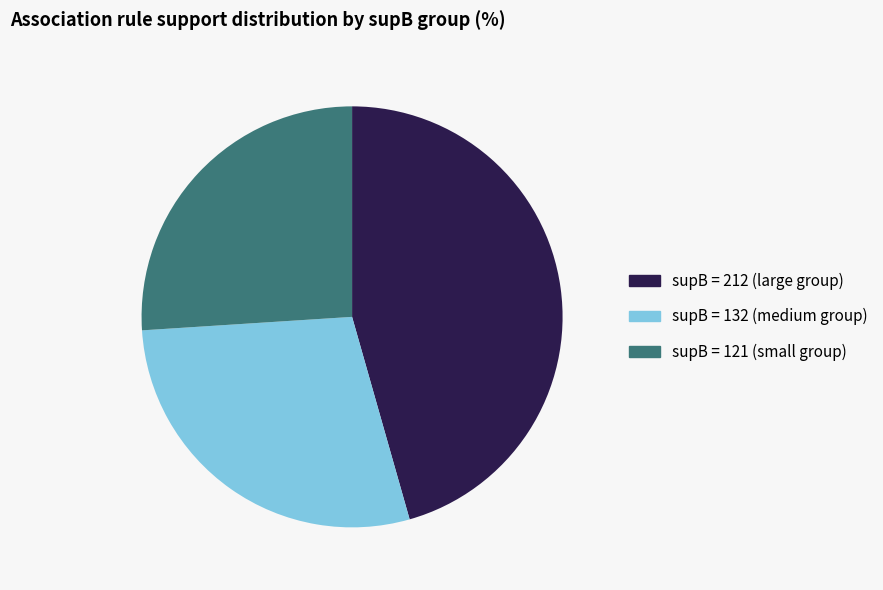

How many segments does this pie chart have?

3